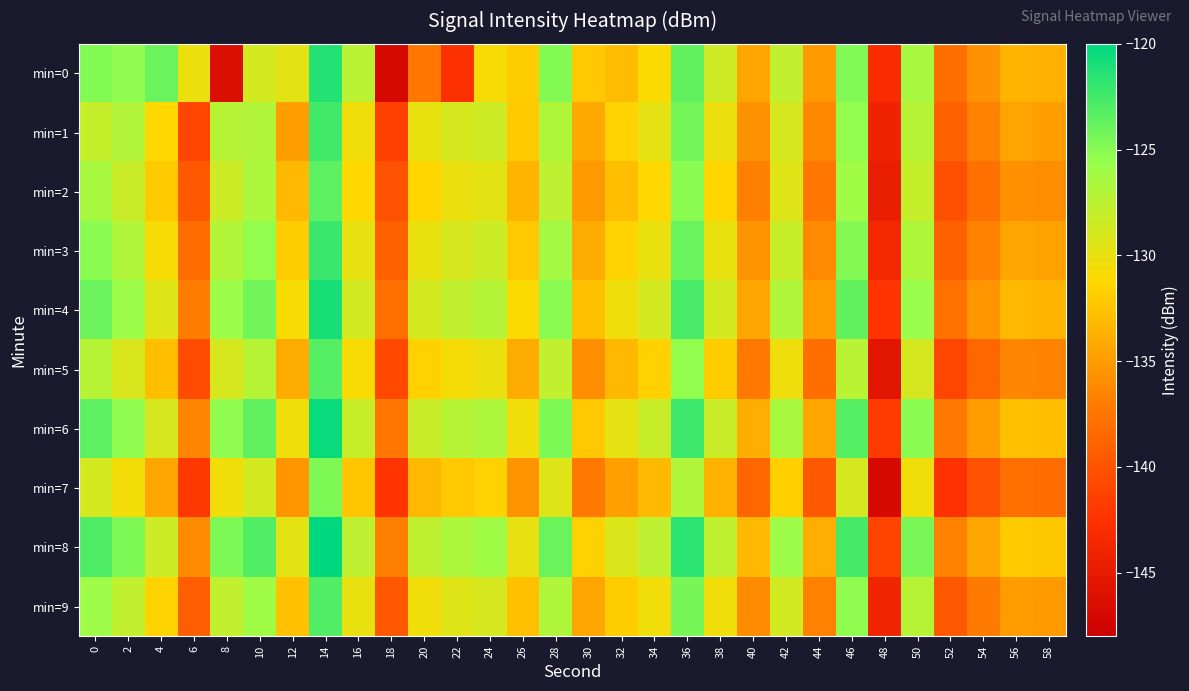

Reading right to left, list all the values displayed in this chart.

min=0: 58=-133.7	56=-133.4	54=-135.6	52=-138.0	50=-126.5	48=-143.2	46=-124.8	44=-135.1	42=-127.8	40=-134.4	38=-128.5	36=-123.7	34=-131.0	32=-133.0	30=-132.2	28=-124.8	26=-131.9	24=-130.8	22=-142.7	20=-137.4	18=-146.9	16=-127.3	14=-121.4	12=-129.7	10=-128.9	8=-146.3	6=-130.1	4=-124.0	2=-125.3	0=-124.9
min=1: 58=-134.8	56=-134.5	54=-136.7	52=-139.1	50=-127.3	48=-144.1	46=-125.4	44=-136.2	42=-128.9	40=-135.6	38=-130.1	36=-124.3	34=-129.8	32=-131.5	30=-134.2	28=-126.8	26=-132.1	24=-128.5	22=-129.0	20=-130.0	18=-141.4	16=-130.4	14=-122.4	12=-134.8	10=-127.1	8=-127.3	6=-141.1	4=-131.2	2=-127.0	0=-128.0
min=2: 58=-135.9	56=-135.7	54=-137.9	52=-140.3	50=-128.0	48=-144.8	46=-126.1	44=-137.4	42=-129.5	40=-136.8	38=-131.3	36=-125.1	34=-131.2	32=-132.8	30=-135.1	28=-127.6	26=-133.4	24=-129.7	22=-130.1	20=-131.3	18=-140.1	16=-131.2	14=-123.5	12=-133.2	10=-126.7	8=-128.4	6=-139.5	4=-132.1	2=-128.3	0=-126.5
min=3: 58=-134.6	56=-134.4	54=-136.6	52=-139.0	50=-126.8	48=-143.5	46=-124.9	44=-136.1	42=-128.2	40=-135.5	38=-130.0	36=-123.9	34=-130.0	32=-131.5	30=-133.9	28=-126.3	26=-132.2	24=-128.4	22=-129.0	20=-130.0	18=-139.0	16=-129.9	14=-122.1	12=-132.0	10=-125.4	8=-127.1	6=-138.2	4=-130.8	2=-127.0	0=-125.1
min=4: 58=-133.4	56=-133.2	54=-135.4	52=-137.8	50=-125.6	48=-142.3	46=-123.7	44=-134.9	42=-127.0	40=-134.3	38=-128.8	36=-122.7	34=-128.8	32=-130.3	30=-132.7	28=-125.1	26=-131.0	24=-127.2	22=-127.8	20=-128.8	18=-137.9	16=-128.7	14=-120.9	12=-130.8	10=-124.2	8=-125.8	6=-137.0	4=-129.5	2=-125.8	0=-124.0
min=5: 58=-136.6	56=-136.4	54=-138.6	52=-141.0	50=-128.9	48=-145.5	46=-127.4	44=-138.0	42=-130.3	40=-137.2	38=-132.0	36=-125.4	34=-131.6	32=-133.2	30=-135.8	28=-127.8	26=-134.0	24=-130.1	22=-130.7	20=-131.7	18=-140.8	16=-130.9	14=-123.2	12=-133.9	10=-127.3	8=-129.0	6=-140.5	4=-132.8	2=-129.1	0=-127.3
min=6: 58=-132.9	56=-132.7	54=-134.9	52=-137.3	50=-125.1	48=-141.8	46=-123.2	44=-134.4	42=-126.5	40=-133.8	38=-128.3	36=-122.2	34=-128.2	32=-129.8	30=-132.2	28=-124.6	26=-130.5	24=-126.7	22=-127.3	20=-128.3	18=-137.4	16=-128.2	14=-120.4	12=-130.3	10=-123.6	8=-125.3	6=-136.5	4=-129.0	2=-125.3	0=-123.5
min=7: 58=-138.1	56=-137.9	54=-140.1	52=-142.5	50=-130.4	48=-147.0	46=-128.9	44=-139.5	42=-131.8	40=-138.7	38=-133.5	36=-126.9	34=-133.1	32=-134.7	30=-137.3	28=-129.3	26=-135.5	24=-131.6	22=-132.2	20=-133.2	18=-142.3	16=-132.4	14=-124.7	12=-135.4	10=-128.8	8=-130.5	6=-142.0	4=-134.3	2=-130.6	0=-128.8
min=8: 58=-132.3	56=-132.1	54=-134.3	52=-136.7	50=-124.5	48=-141.2	46=-122.6	44=-133.8	42=-125.9	40=-133.2	38=-127.7	36=-121.6	34=-127.6	32=-129.2	30=-131.6	28=-124.0	26=-129.9	24=-126.1	22=-126.7	20=-127.7	18=-136.8	16=-127.6	14=-119.8	12=-129.7	10=-123.0	8=-124.7	6=-136.0	4=-128.4	2=-124.7	0=-122.9
min=9: 58=-135.1	56=-134.9	54=-137.1	52=-139.5	50=-127.3	48=-143.9	46=-125.3	44=-136.7	42=-128.7	40=-136.0	38=-130.5	36=-124.4	34=-130.4	32=-132.0	30=-134.4	28=-126.8	26=-132.7	24=-128.9	22=-129.5	20=-130.5	18=-139.6	16=-130.0	14=-123.0	12=-132.6	10=-126.1	8=-127.8	6=-139.2	4=-131.5	2=-127.8	0=-126.0